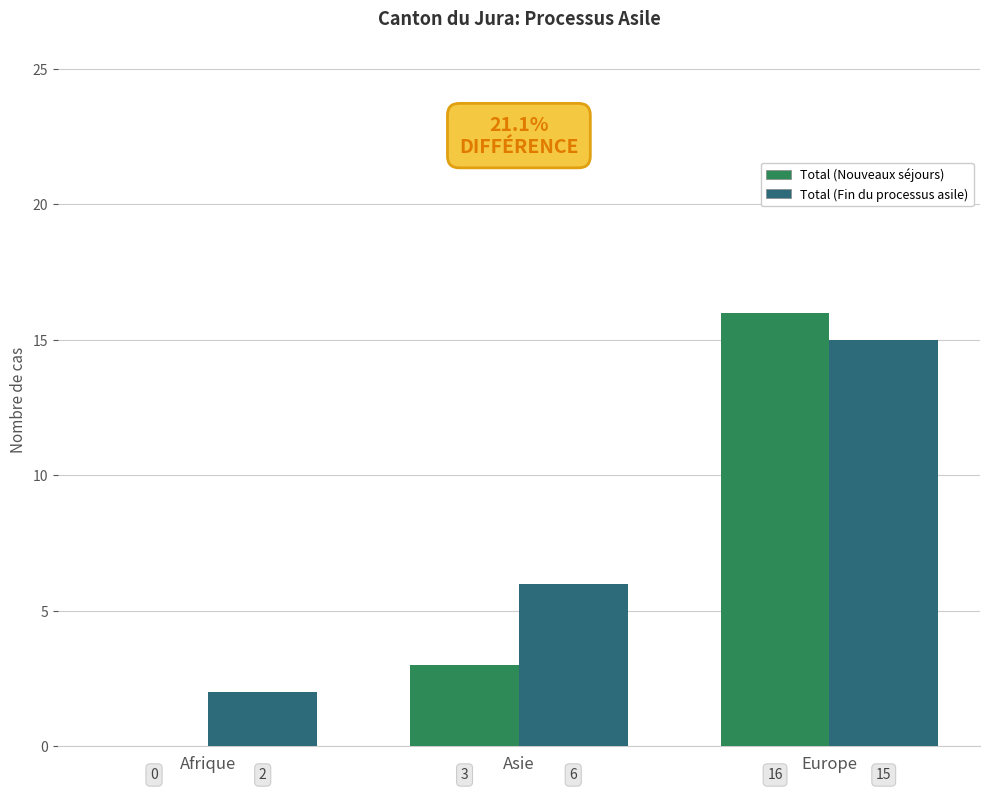

Is the value of Total (Nouveaux séjours) at Afrique greater than the value of Total (Fin du processus asile) at Europe?

No